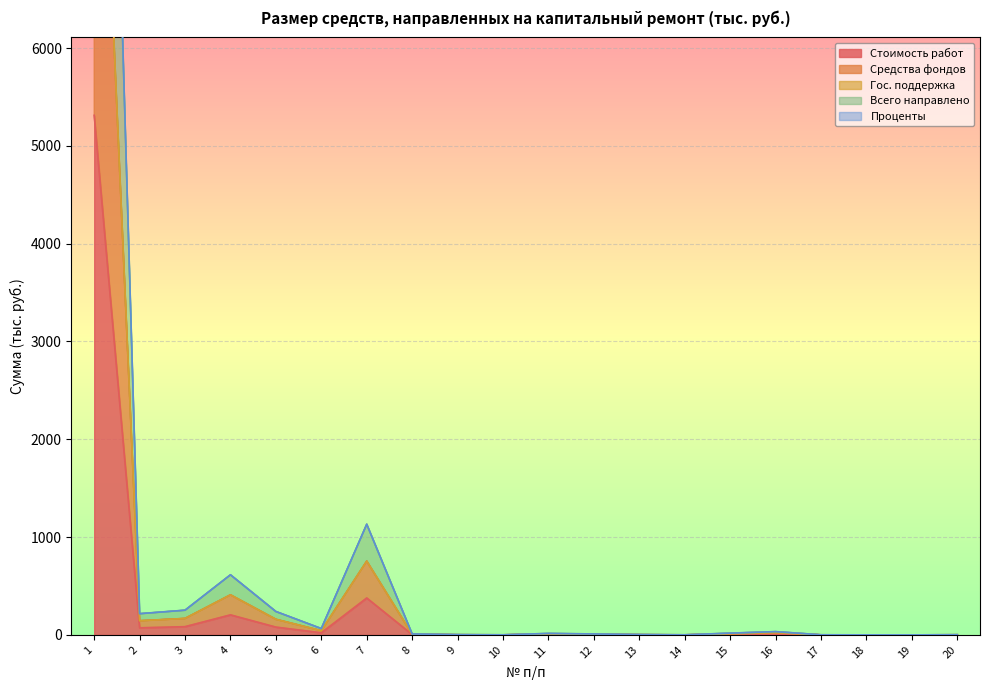

True or false: Всего направлено and Стоимость работ intersect in this chart.

False